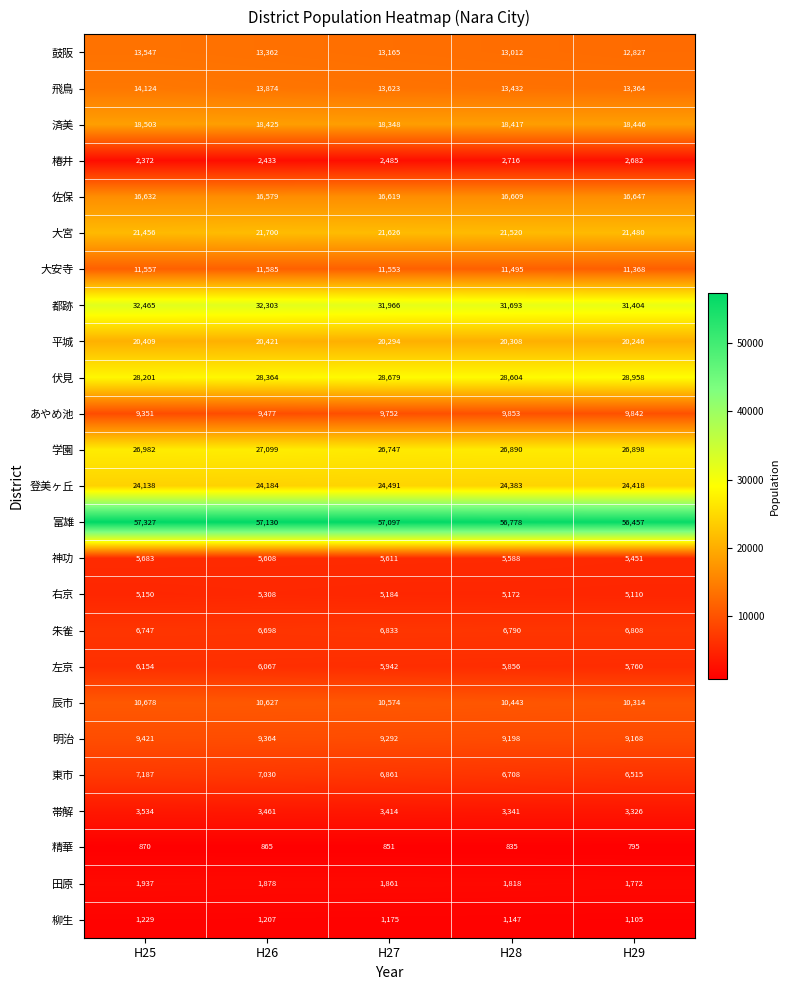

At how many categories does at least one series exceed 39258?

5